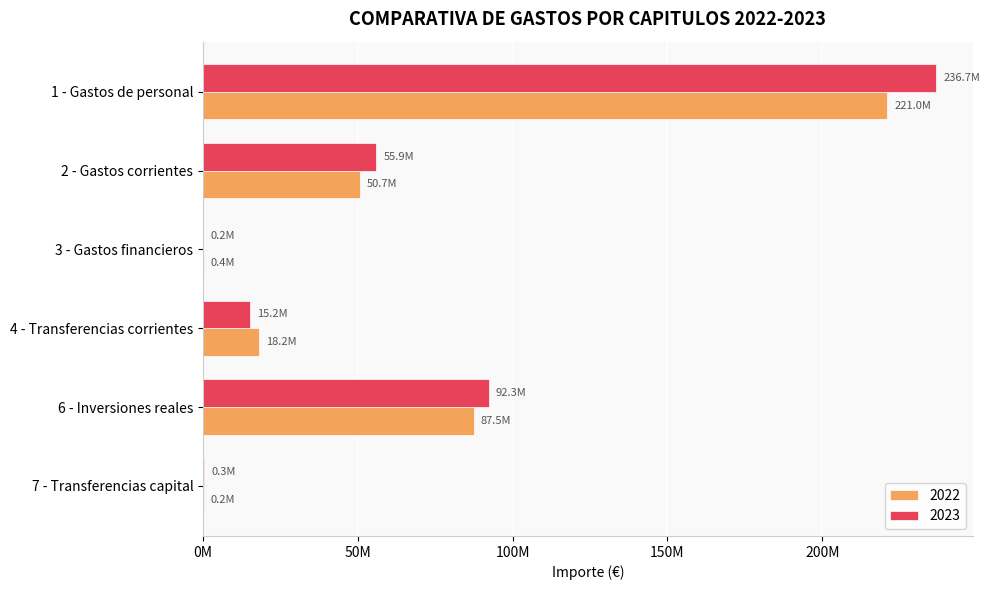

At which category is the sum across all series the highest?

1 - Gastos de personal